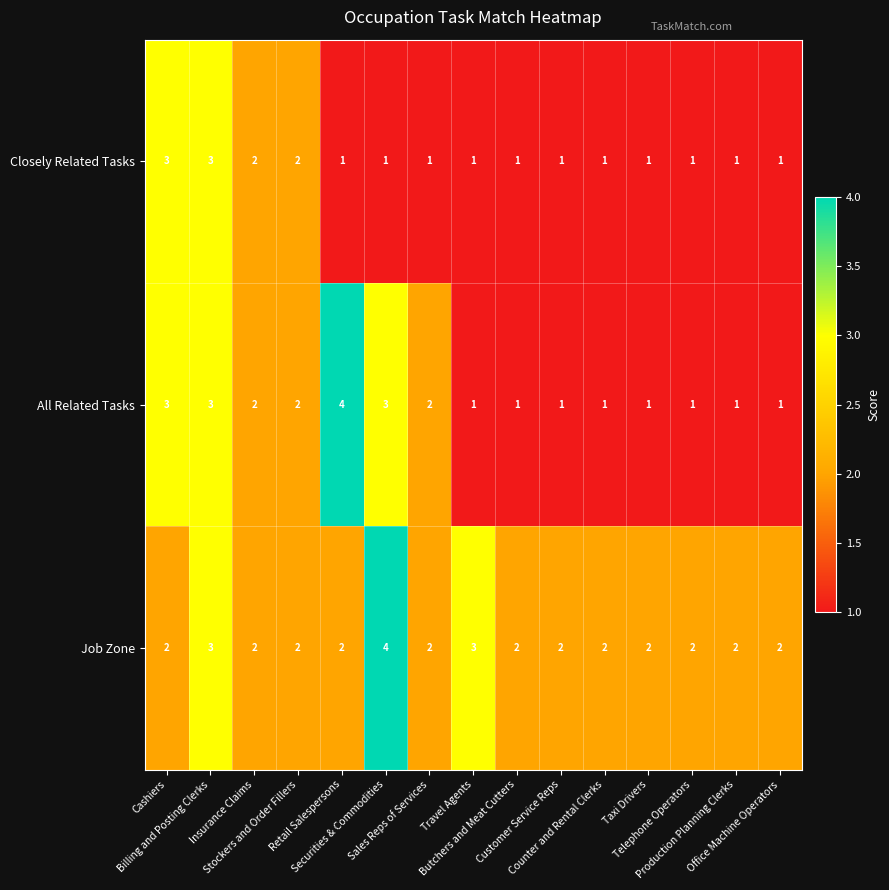

At which category is the sum across all series the highest?

Billing and Posting Clerks